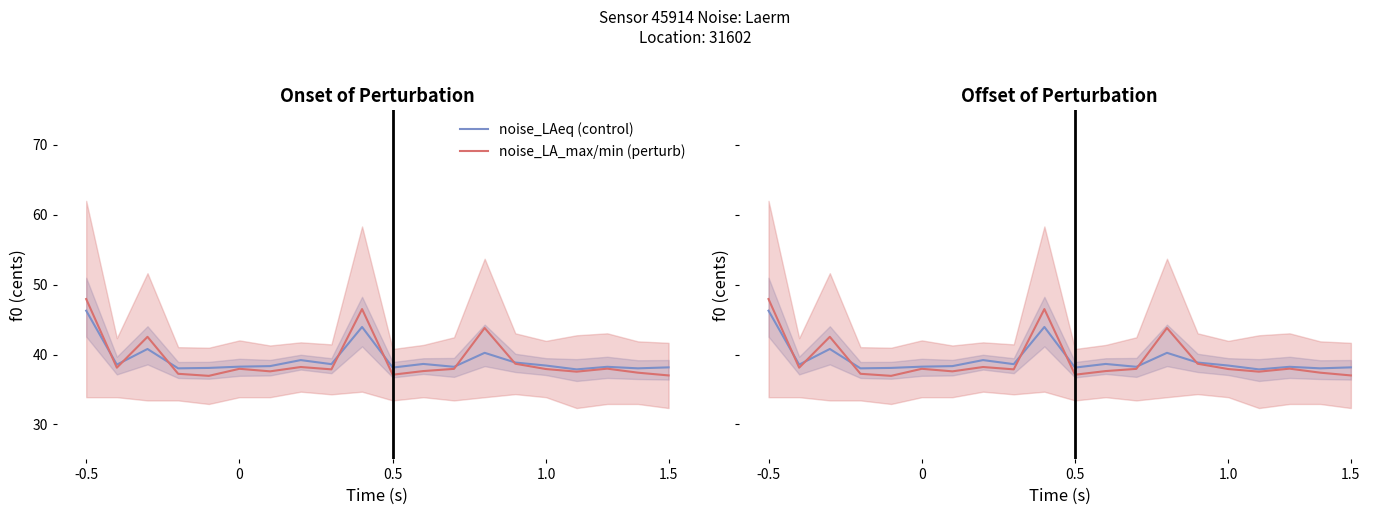

How many distinct data groups are displayed?

2